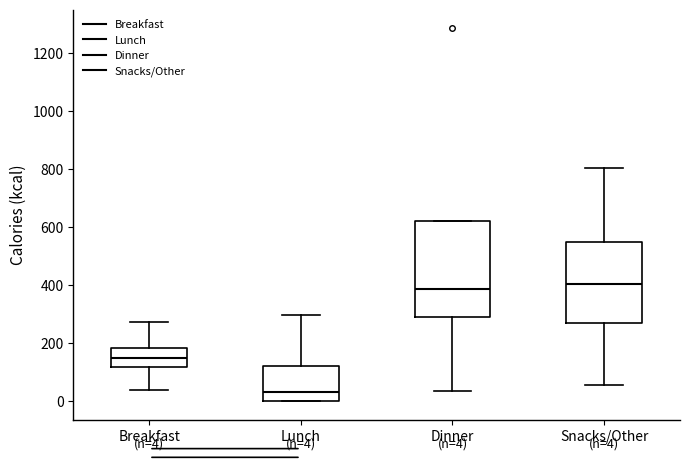

Which box's median line is the lowest?

Lunch